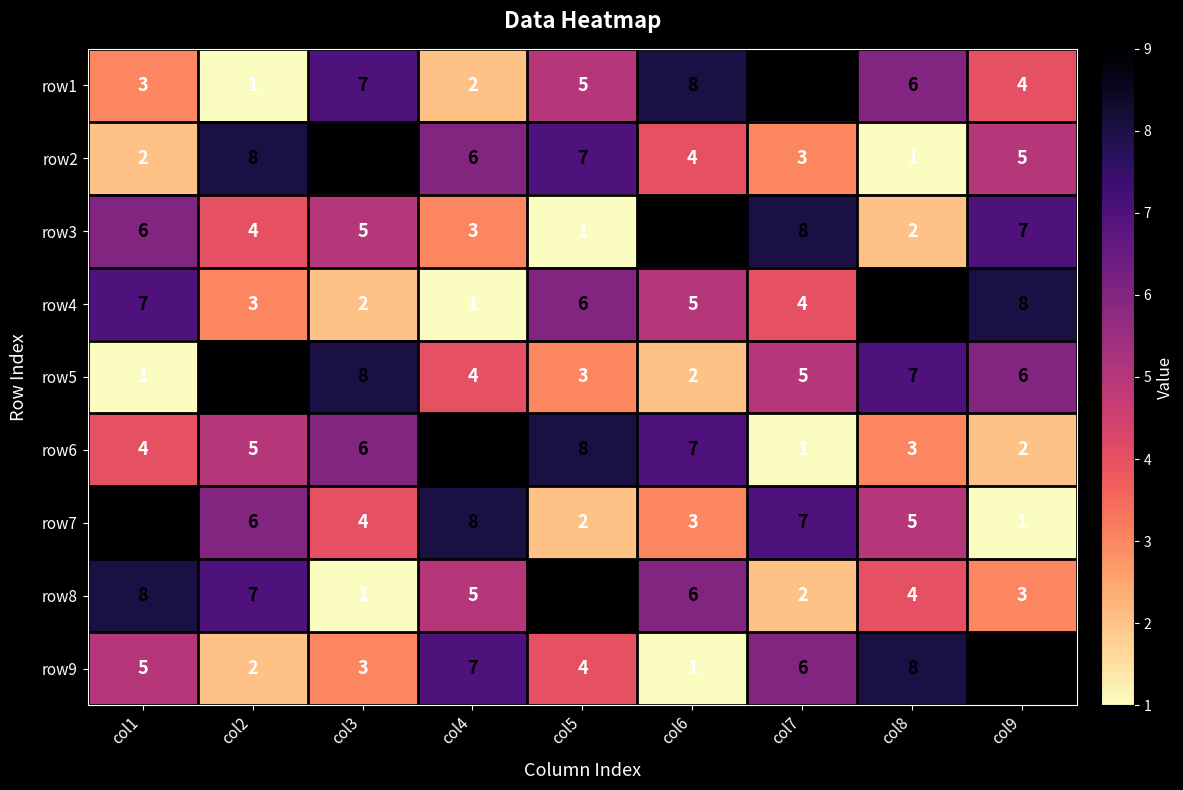

At how many categories does at least one series exceed 8?

9